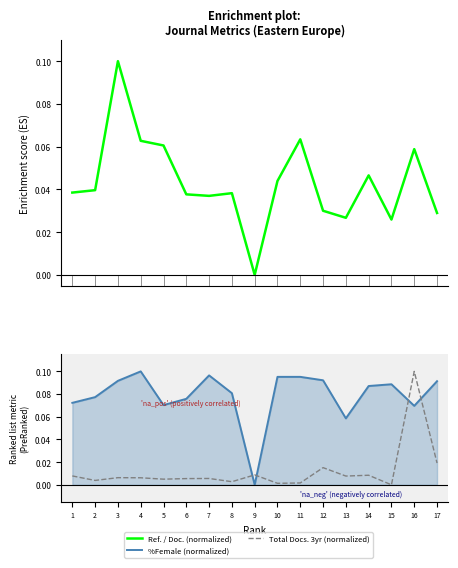

The value of %Female (normalized) at 2 is 0.1. True or false?

False